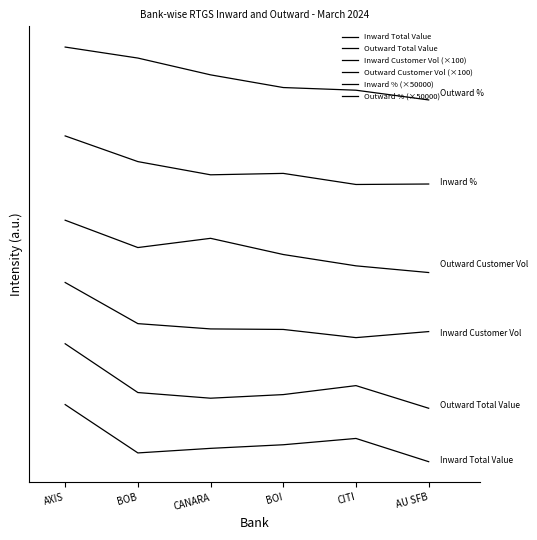

True or false: Outward Total Value and Inward % (×50000) cross at least once.

False